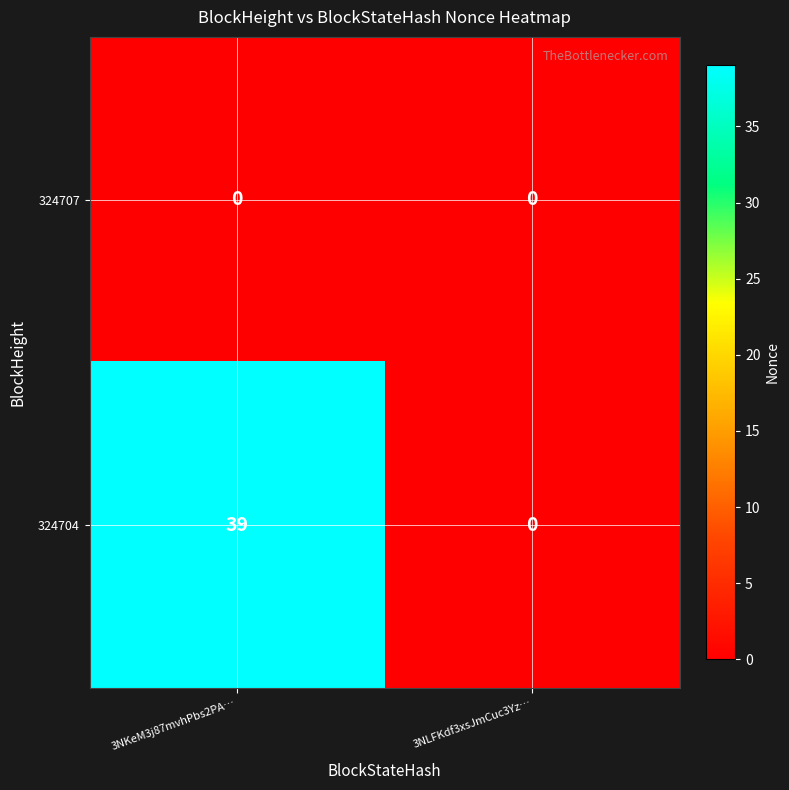

True or false: 324704 has a value of 17 at 3NKeM3j87mvhPbs2PA….

False